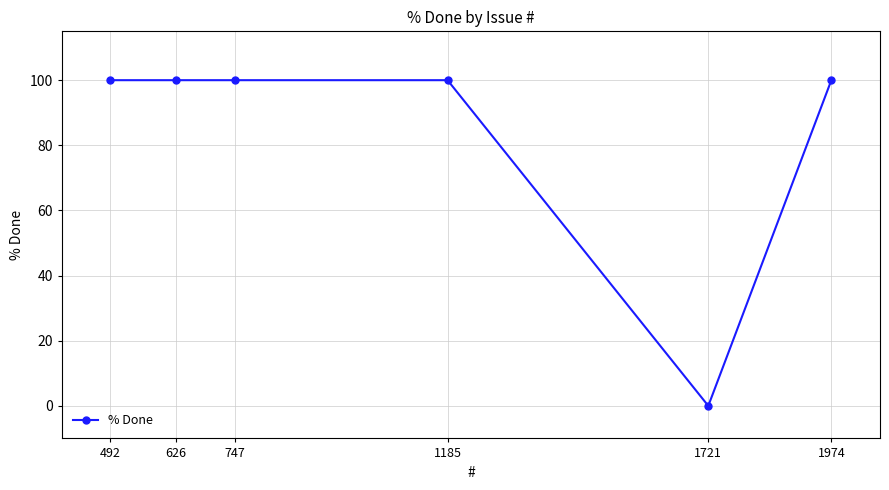

True or false: the data has more than 2 interior local peaks.

False